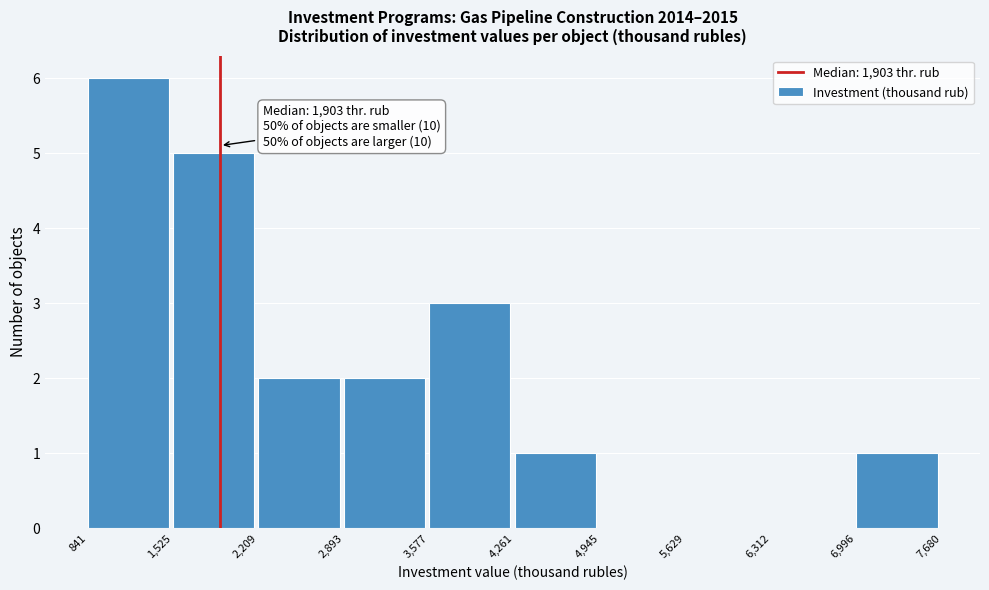

Over which range of the x-axis is the bar tallest?

841 to 1,525